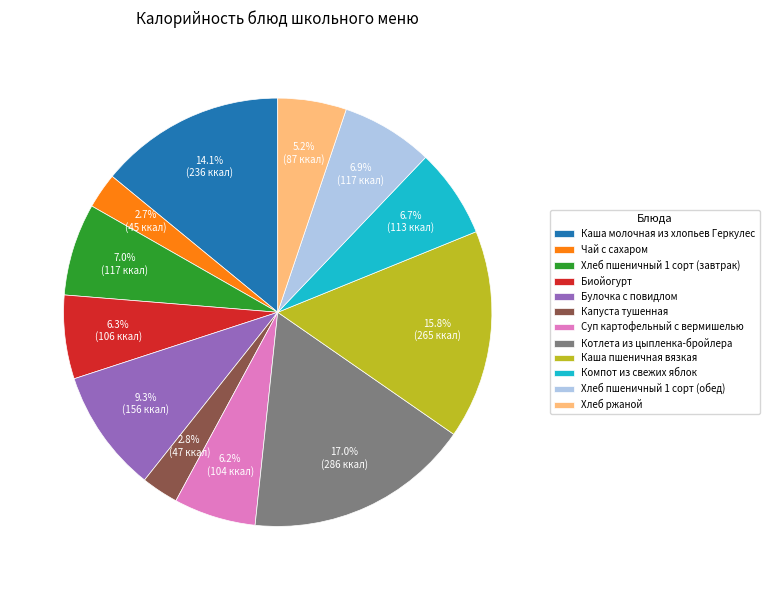

Which category has the biggest portion of the pie?

Котлета из цыпленка-бройлера